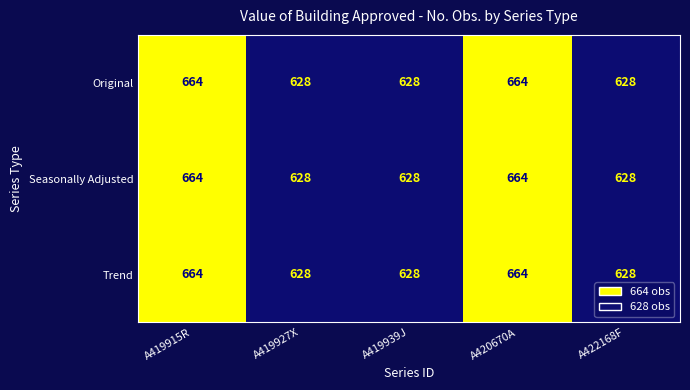

What is the sum of all Seasonally Adjusted values?

3212